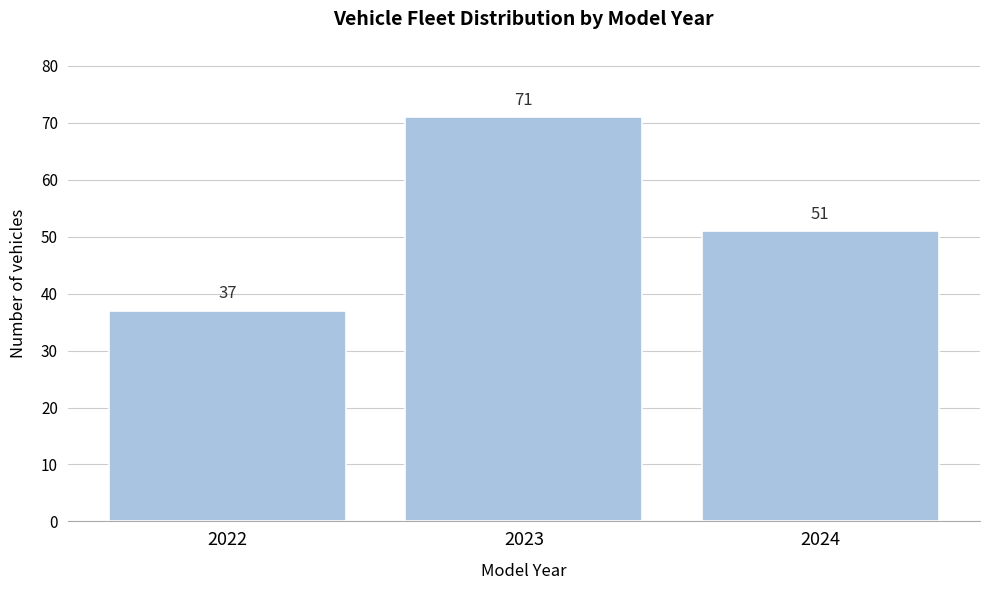

Reading left to right, what are all the values shown in this chart?

2022=37	2023=71	2024=51